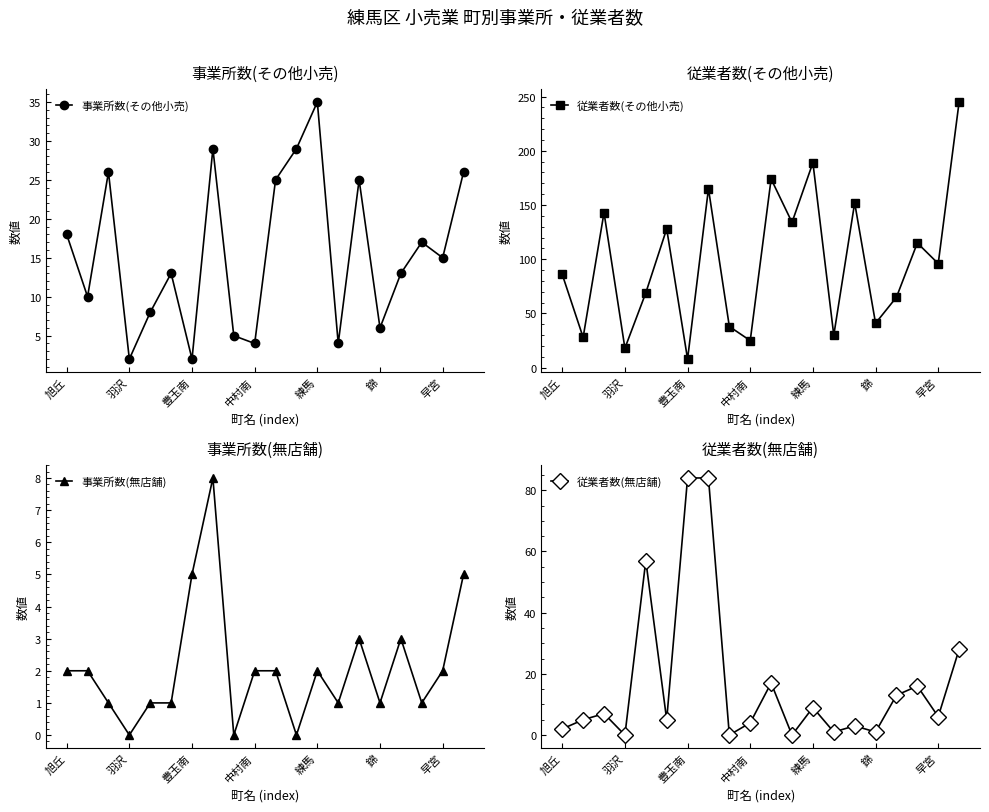

How many lines are shown in the chart?

4